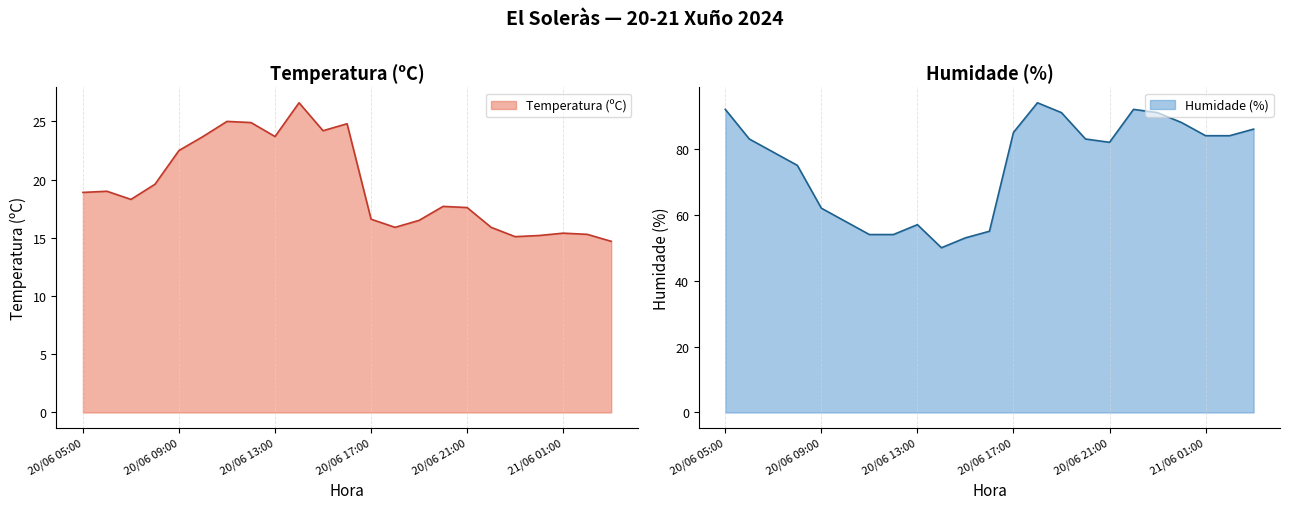

Rank the series by their average value, from highest to lowest.

Humidade (%), Temperatura (ºC)